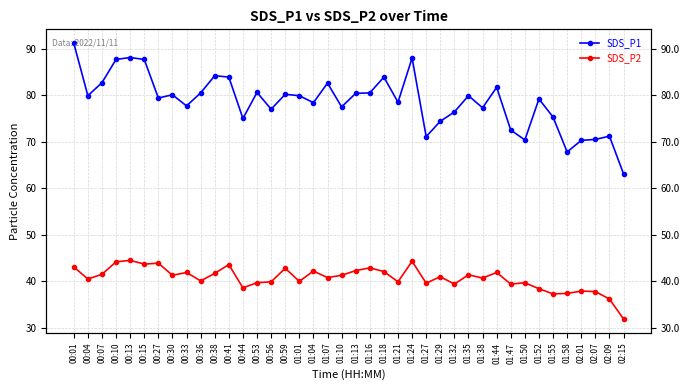

What is the label of the 38th point from the left?

02:07